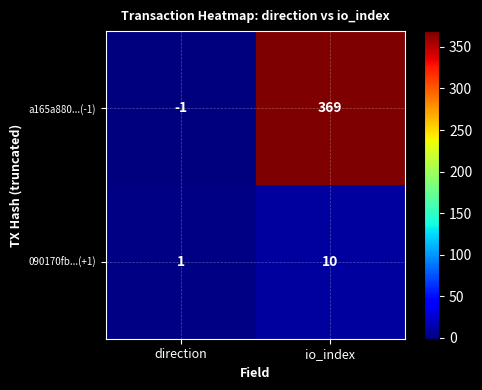

Where is 090170fb...(+1) nearest to the value 5?

direction